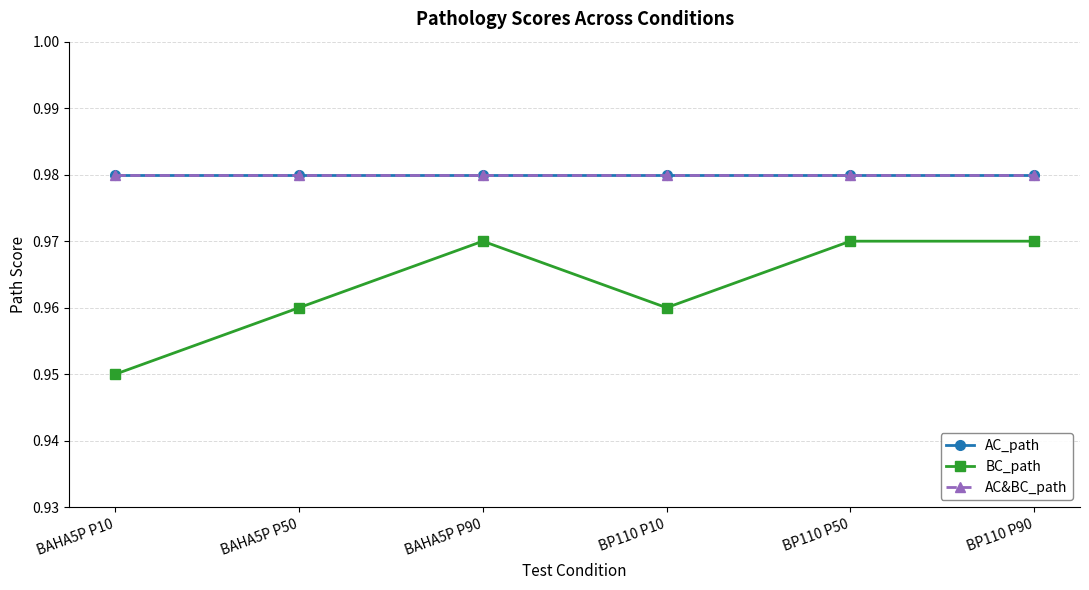

What is the total value across all series at BP110 P10?

2.9